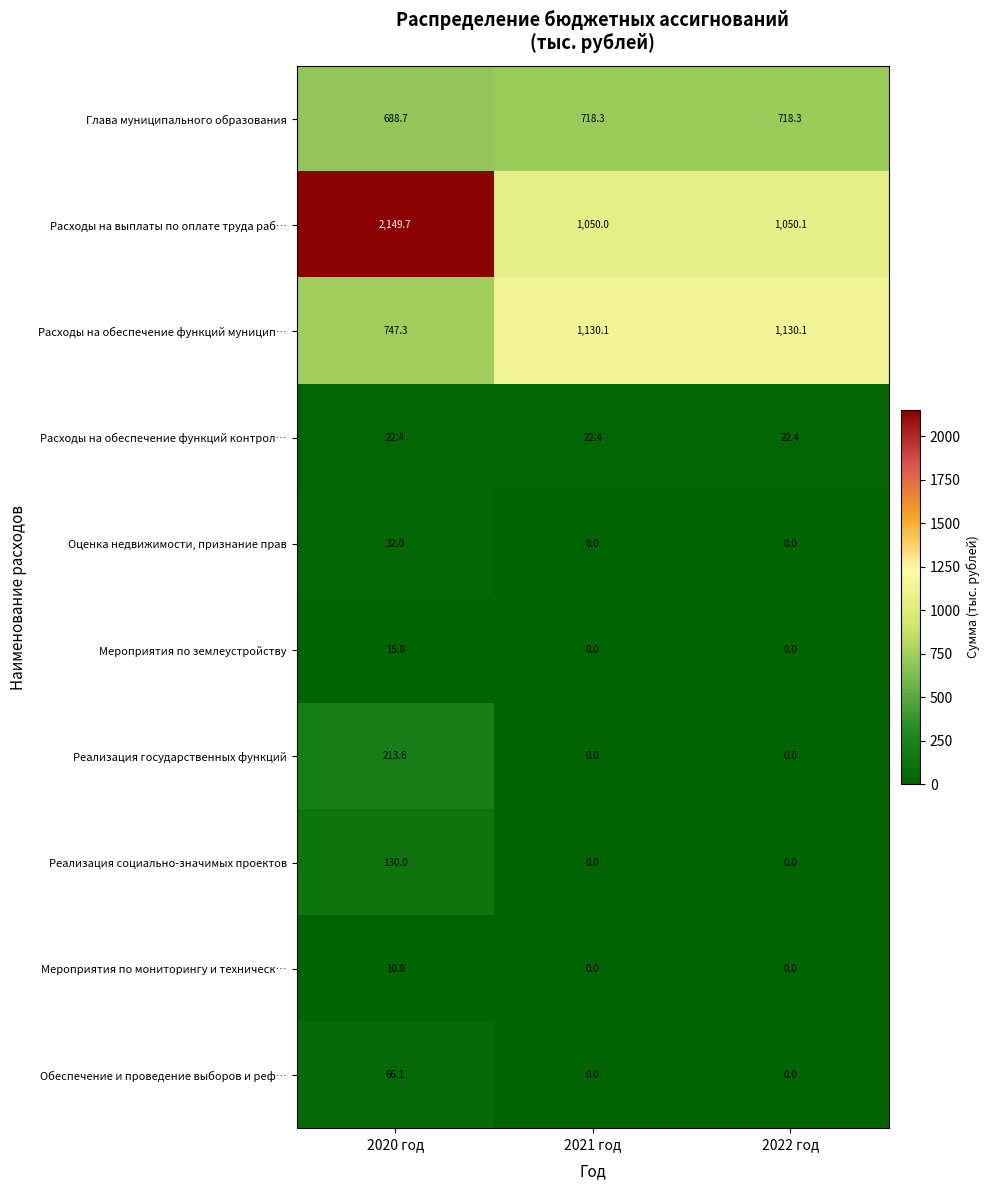

True or false: Глава муниципального образования has a value of 320.5 at 2020 год.

False